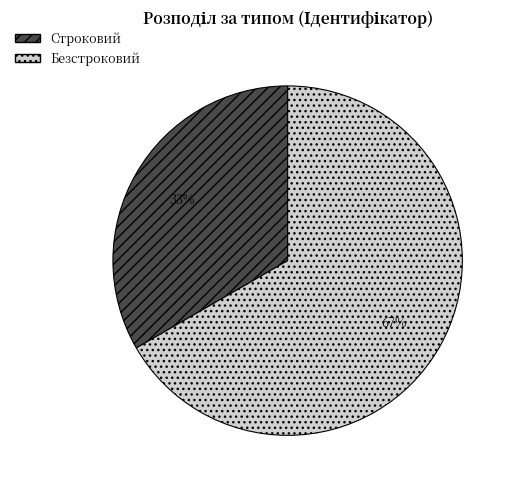

What is the ratio of the value at Безстроковий to the value at Строковий?

2.0